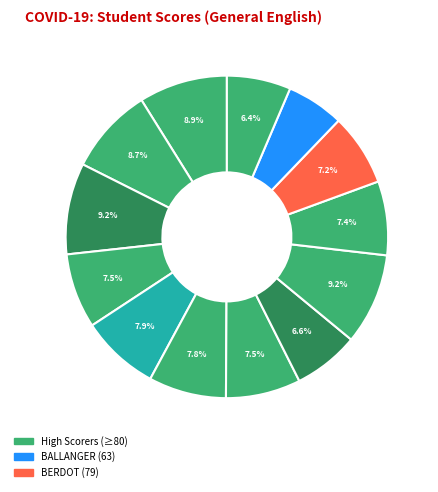

How many slices are in this pie chart?

13